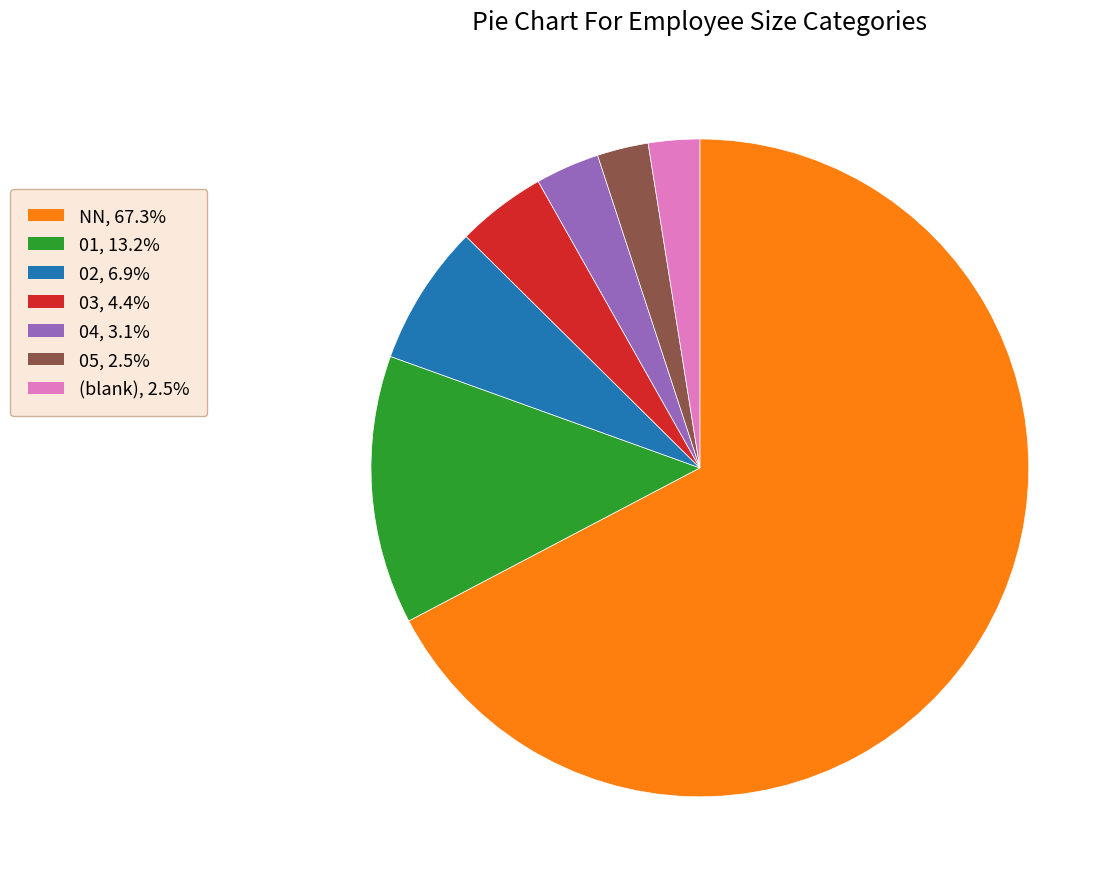

Combined, do 02, 6.9% and 05, 2.5% account for over 50%?

No